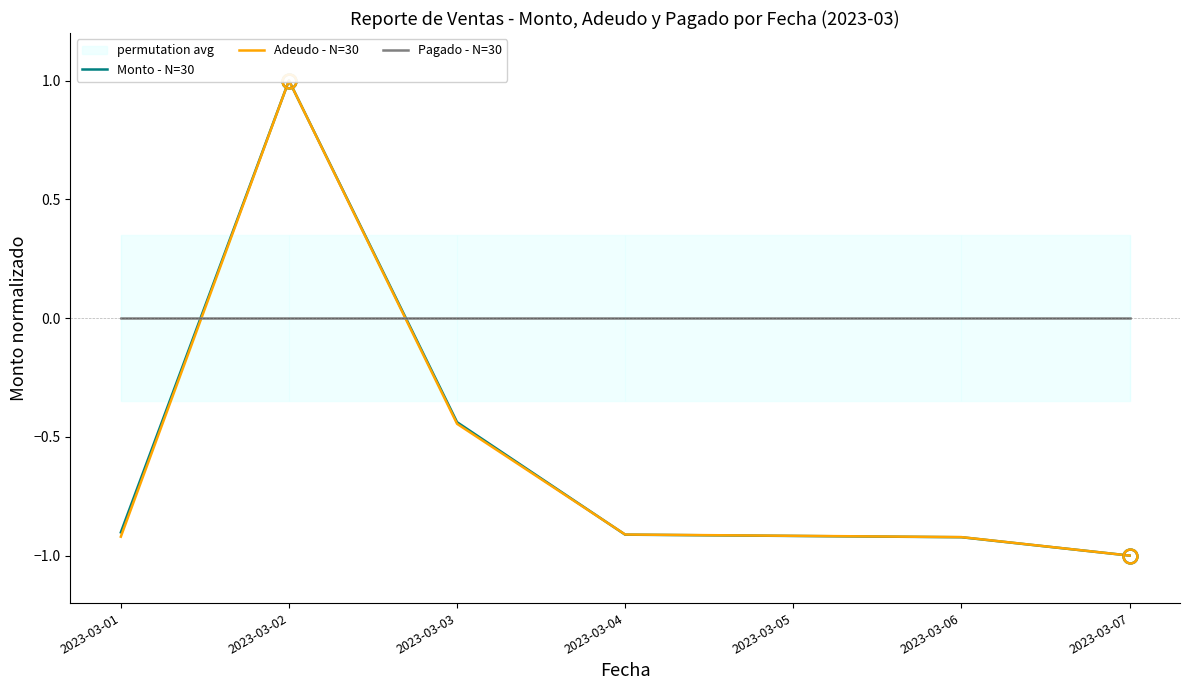

Rank the series at 2023-03-03 from highest to lowest value.

Pagado - N=30, Monto - N=30, Adeudo - N=30